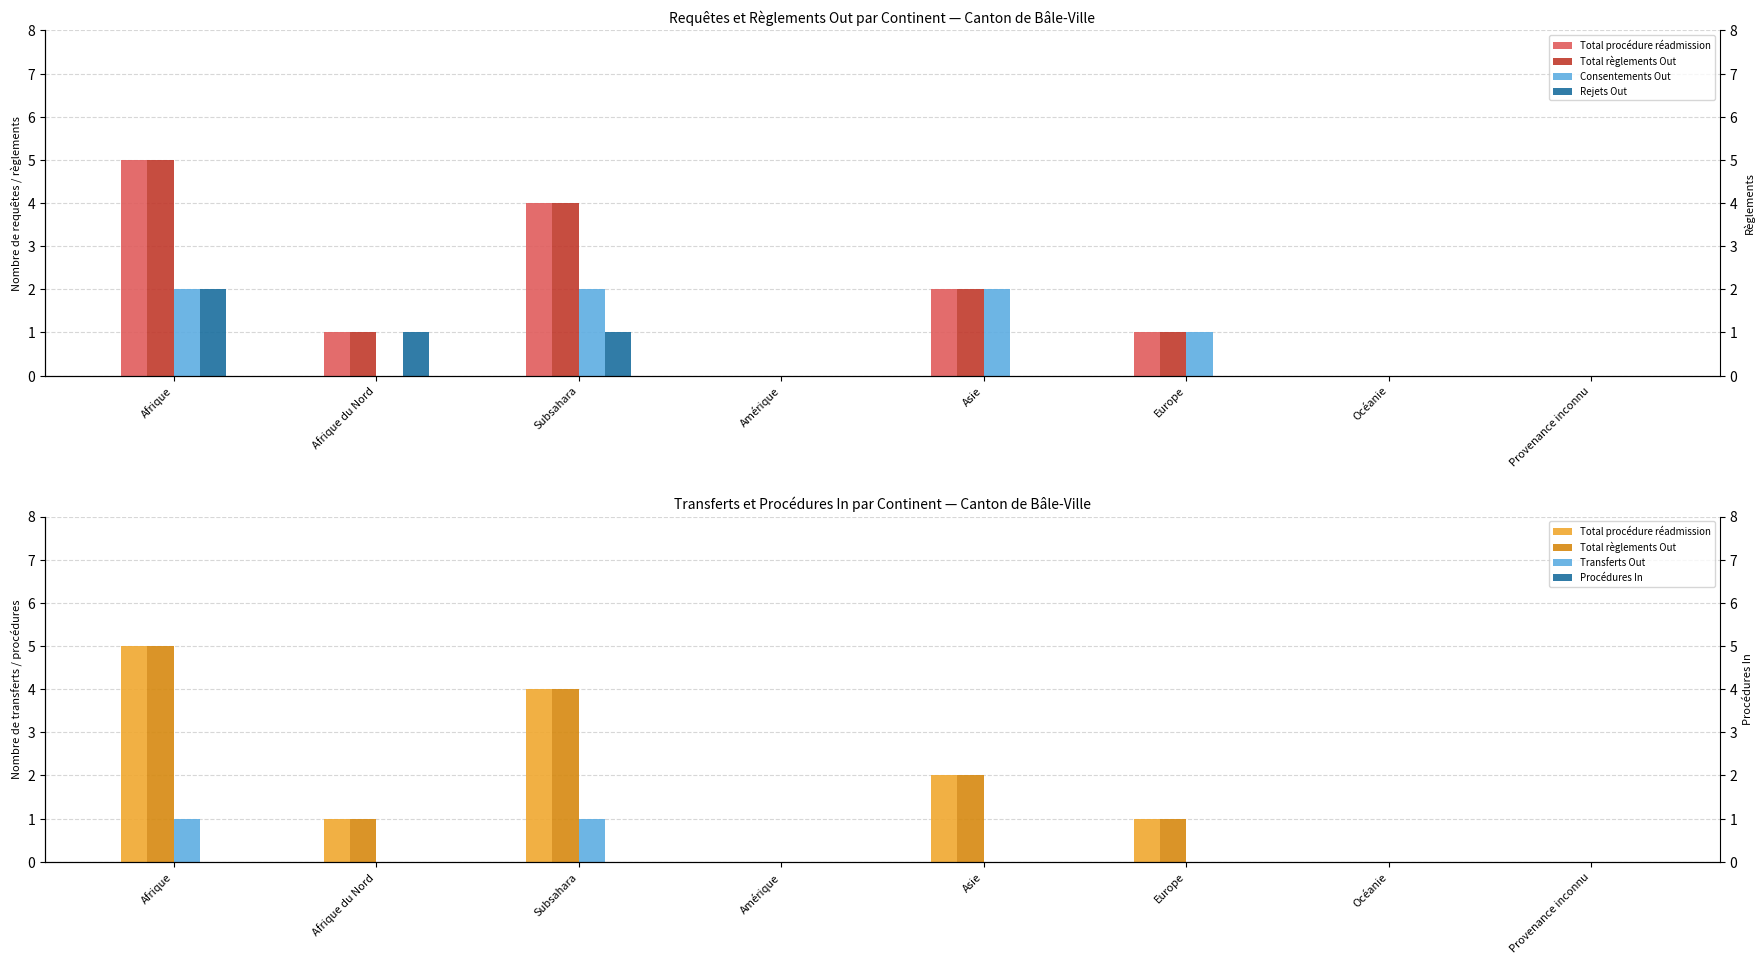

Where is Total règlements Out nearest to the value 2?

Asie